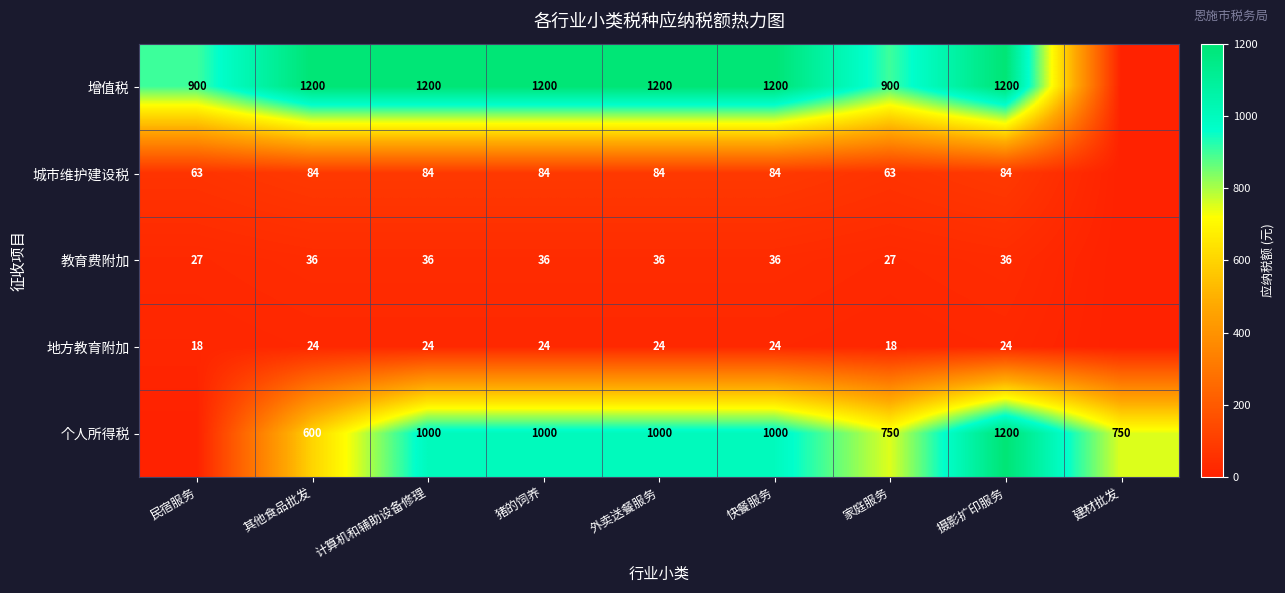

Is it true that 城市维护建设税 equals 123 at 快餐服务?

False